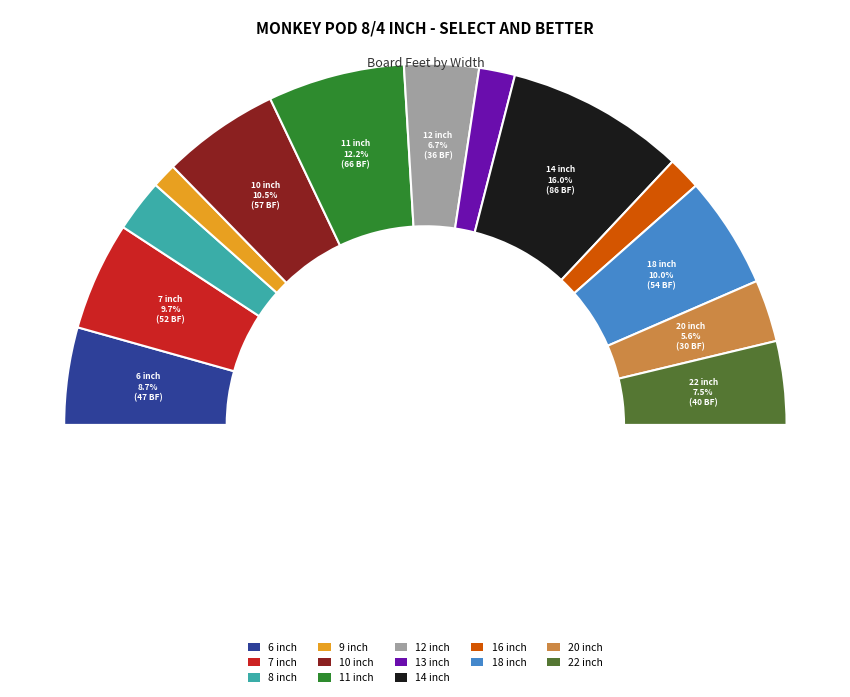

To the nearest percent, what is the difference between the largest and smallest slice percentages?

14%